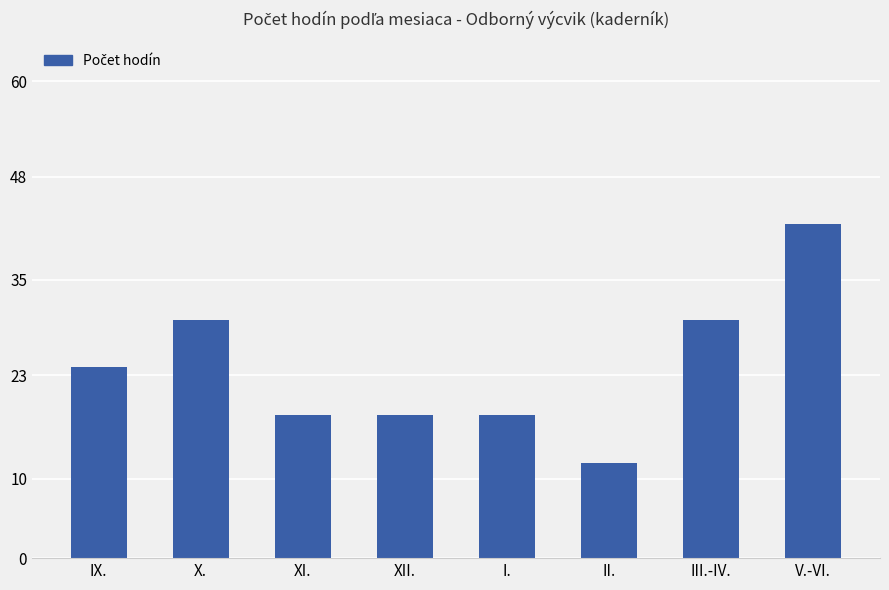

Reading left to right, what are all the values shown in this chart?

24	30	18	18	18	12	30	42